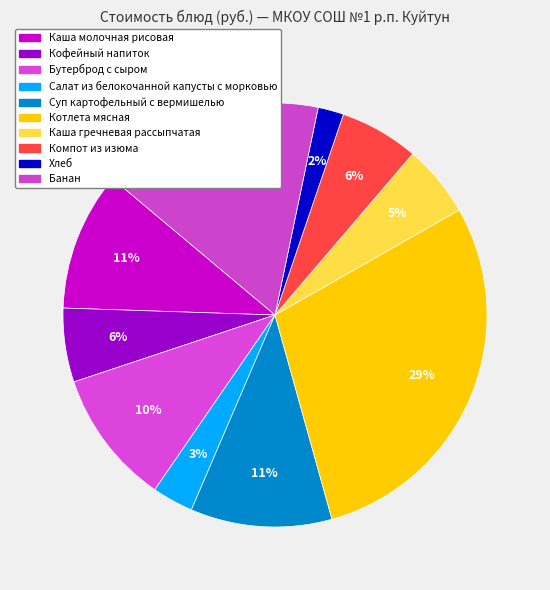

To the nearest percent, what percentage of the pie is Салат из белокочанной капусты с морковью?

3%